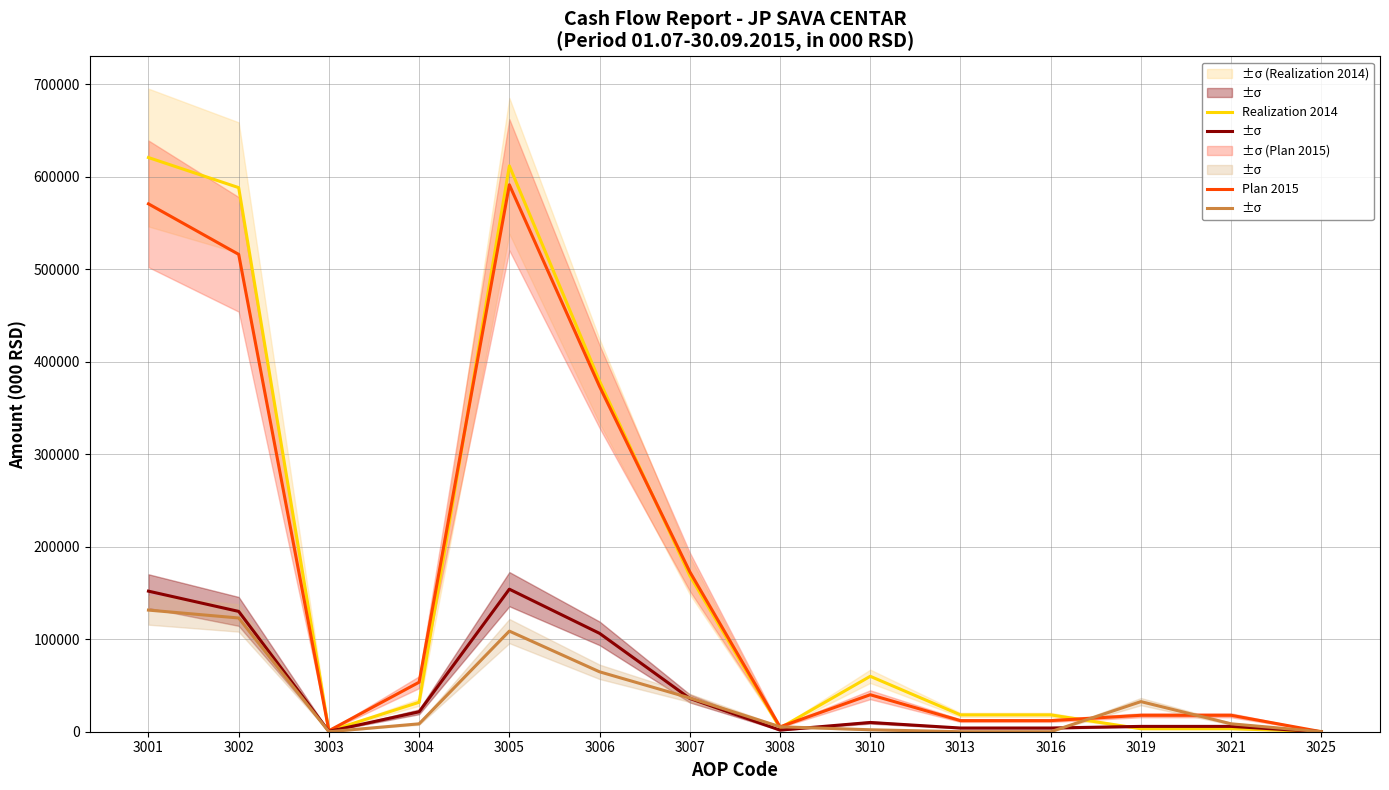

True or false: Realization Q3 2015 and Realization 2014 cross at least once.

True